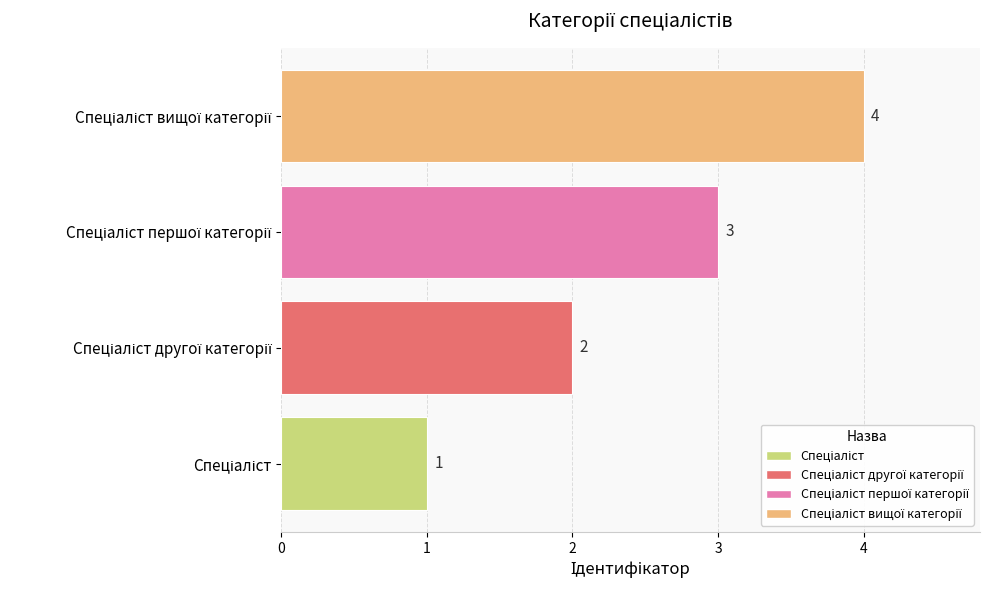

What is the difference between the maximum and minimum values?

3